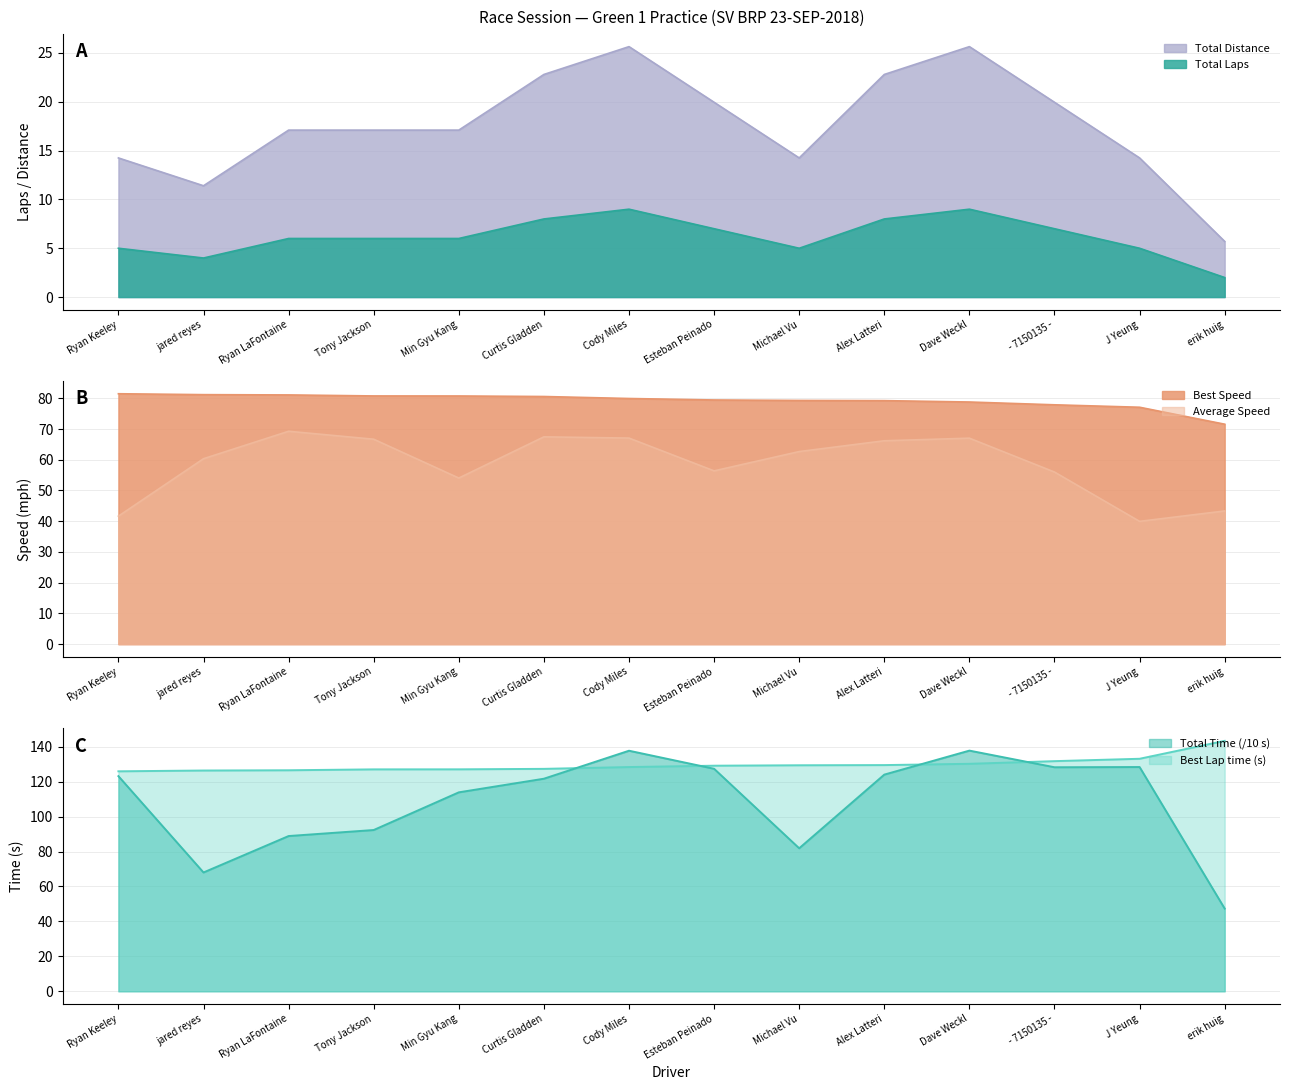

What is the total value across all series at Ryan LaFontaine?

388.9